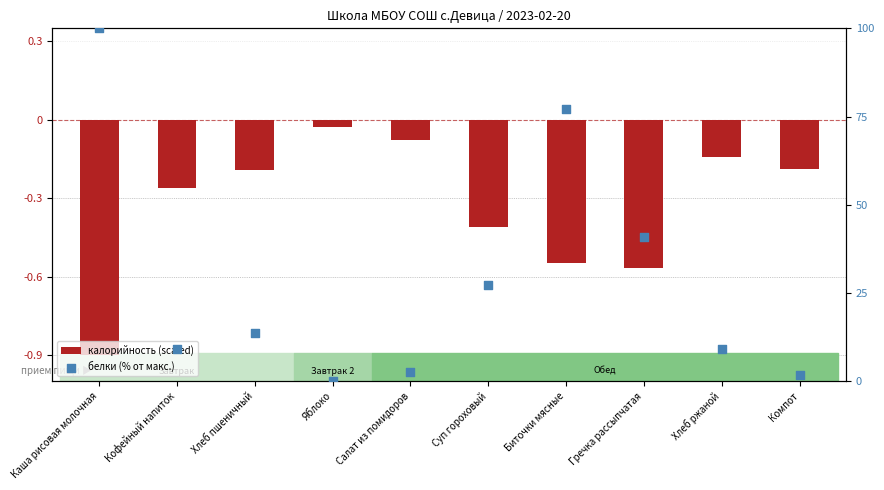

At how many categories does at least one series exceed 16?

4